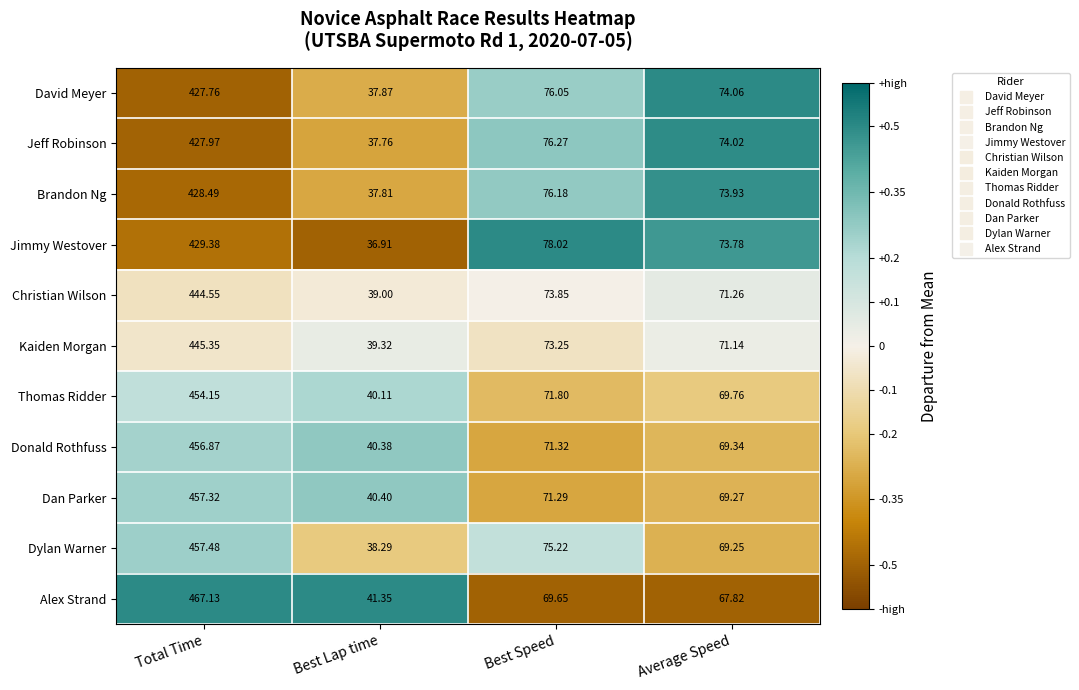

At which label is Alex Strand closest to 254?

Best Speed